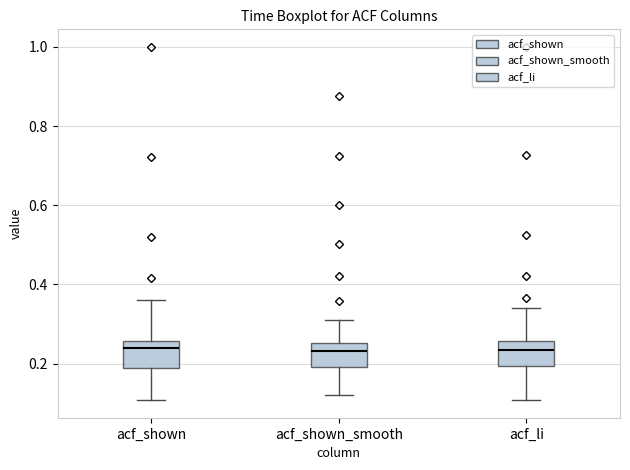

Reading left to right, read every box against the y-axis: the position of its median line, the range the box covers, and the ends of its whiskers. The values are not printed on the chart, so give them approximately, as read against the axis.

acf_shown: median 0.24, box 0.18 to 0.26, whiskers 0.10 to 0.36
acf_shown_smooth: median 0.24, box 0.20 to 0.26, whiskers 0.12 to 0.32
acf_li: median 0.24, box 0.20 to 0.26, whiskers 0.10 to 0.34